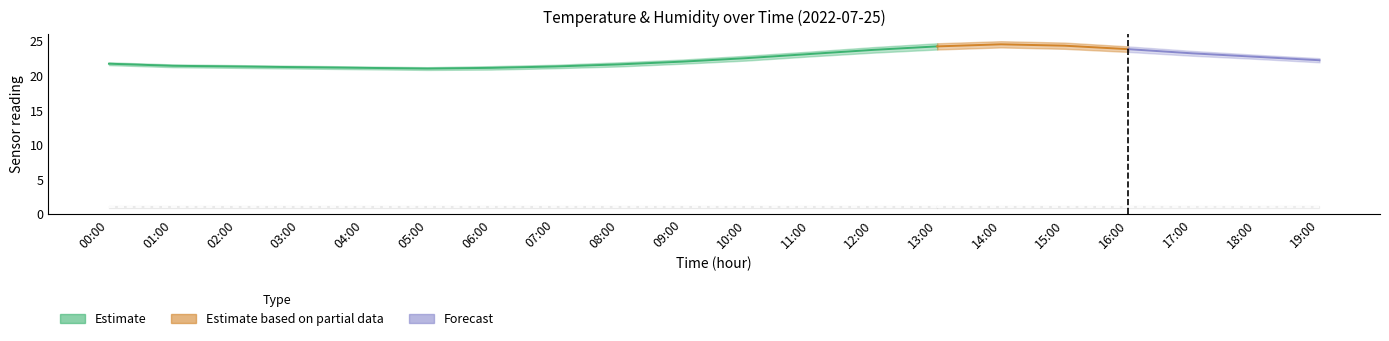

Is this an area chart (filled region under the line)?

No